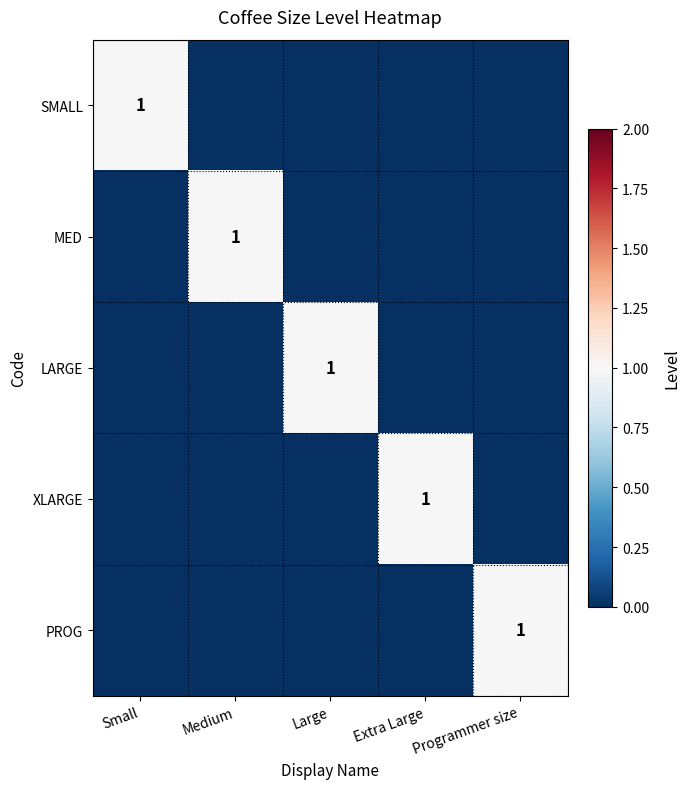

The value of SMALL at Small is 1. True or false?

True